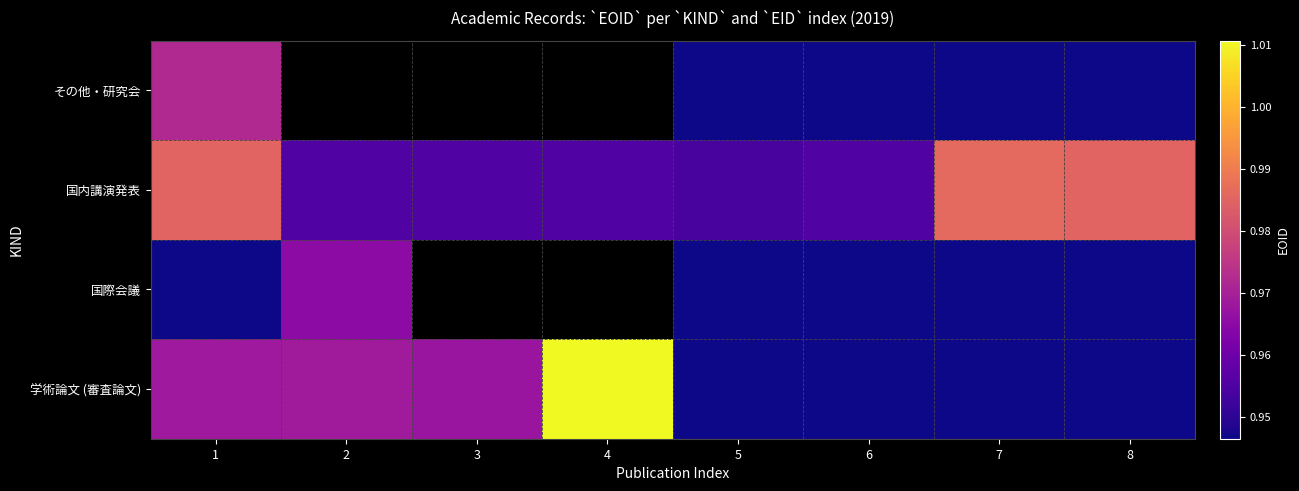

Is the value of その他・研究会 at 7 greater than the value of 国内講演発表 at 4?

No